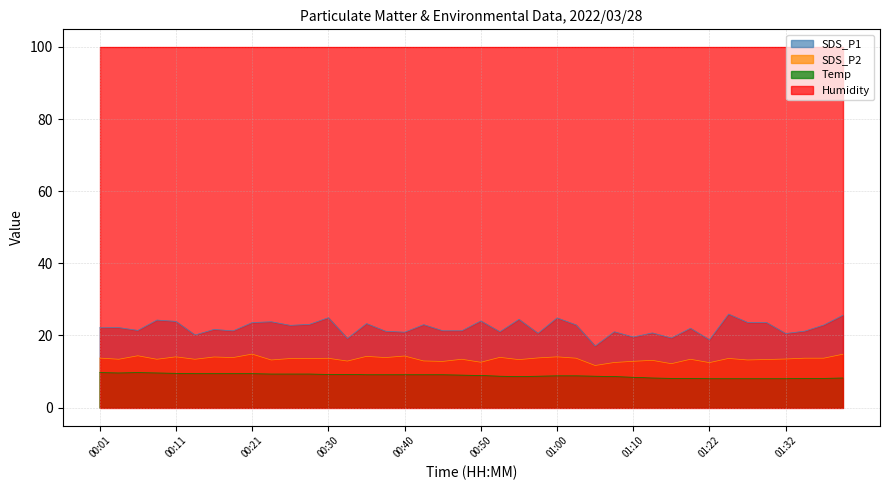

At 00:40, list the series in order from largest to smallest.

Humidity, SDS_P1, SDS_P2, Temp